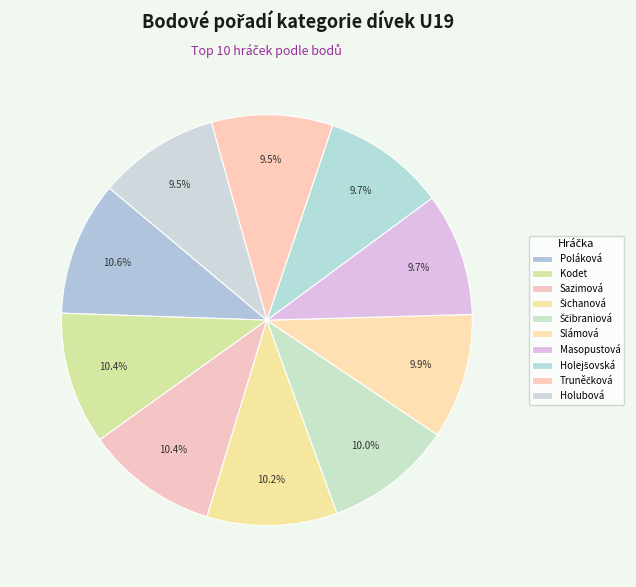

Count the number of slices in the pie.

10